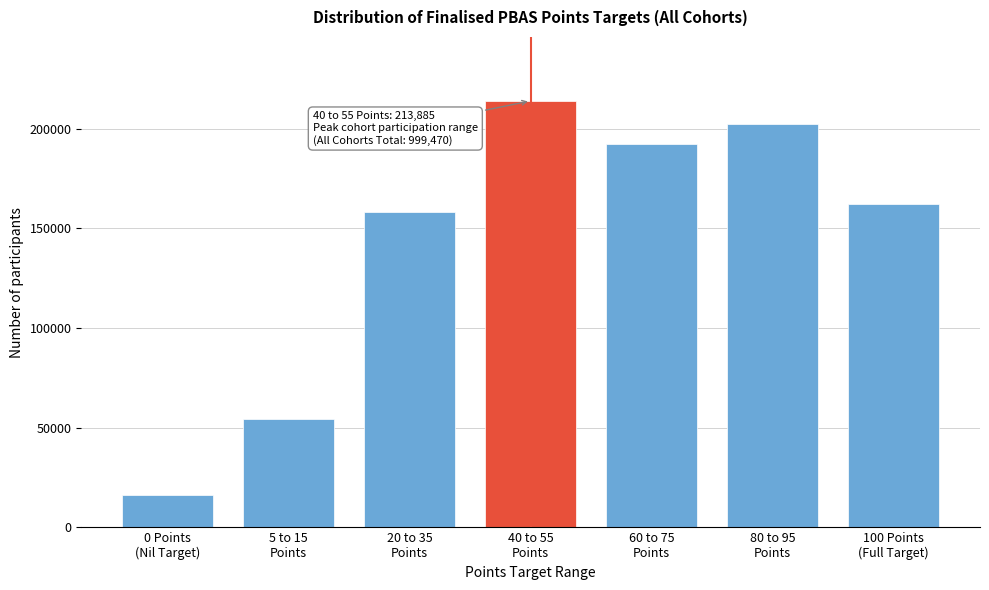

Reading left to right, transcribe all the data shown in this chart.

16355	54230	157995	213885	192165	202440	162400